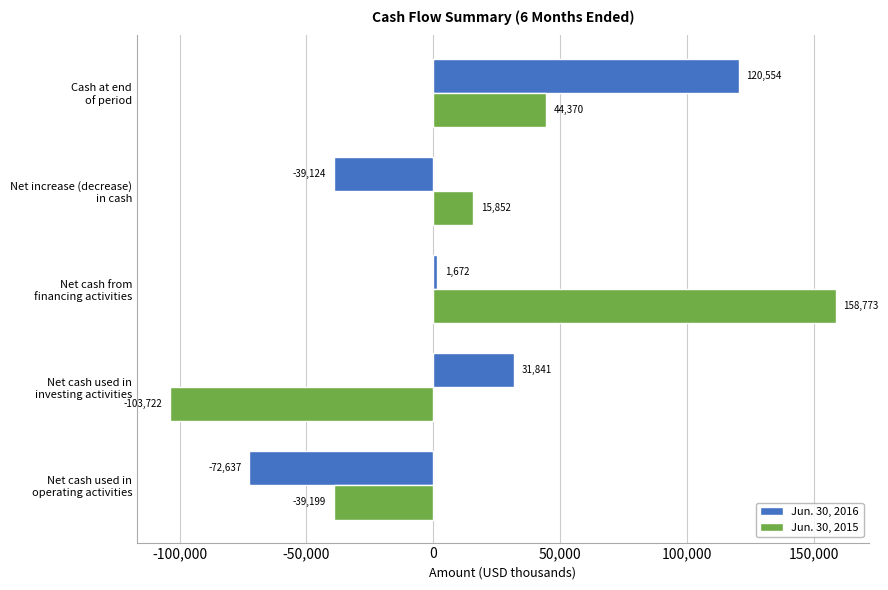

How many values in Jun. 30, 2015 are above zero?

3